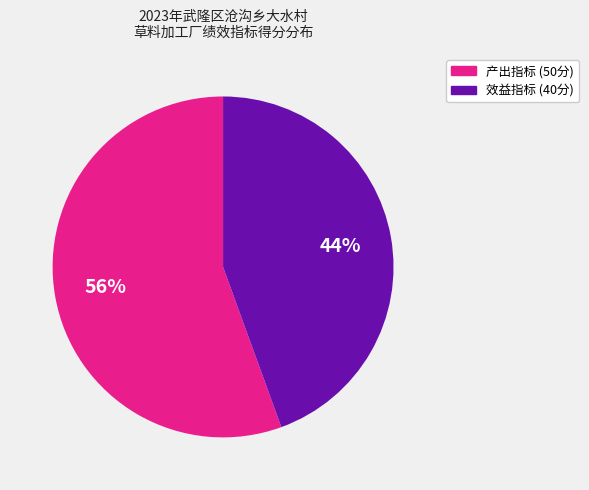

To the nearest percent, what is the average slice percentage?

50%